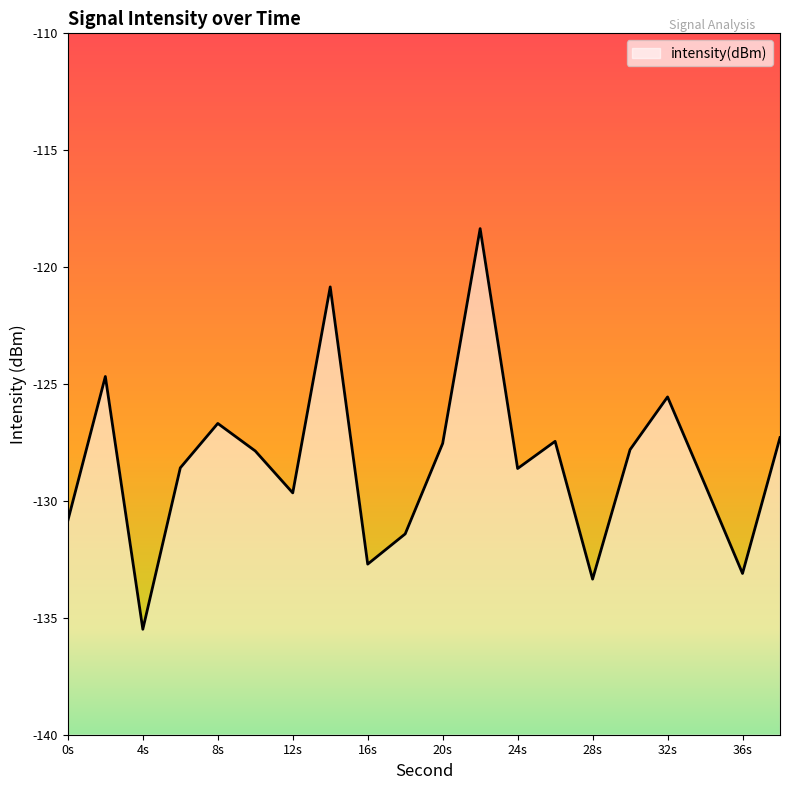

How many interior local valleys (lower than both neighbors) does the data have?

6